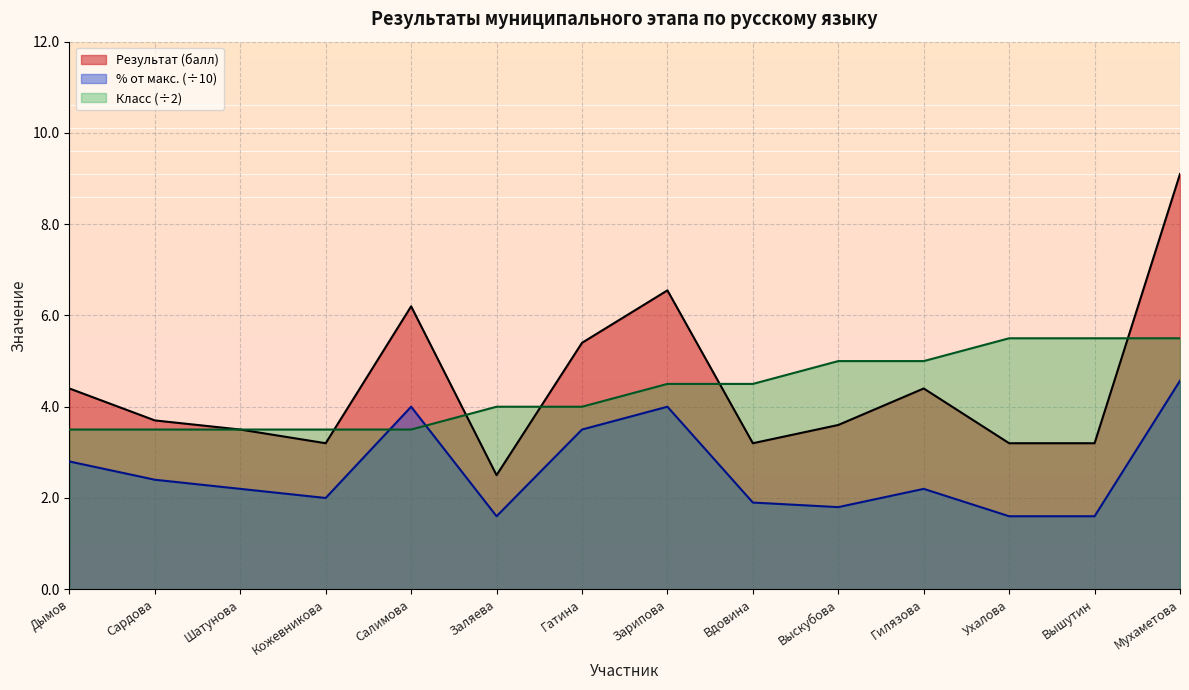

Which category has the highest value across all series?

Мухаметова